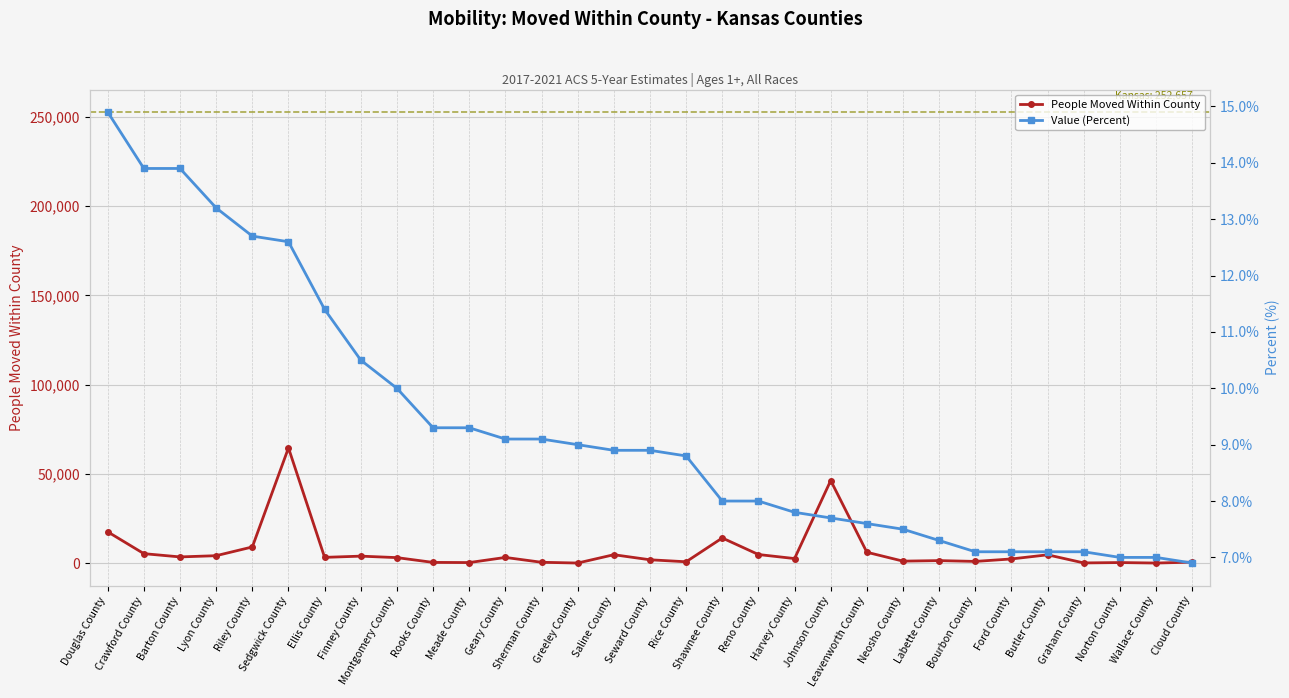

Which category has the lowest value across all series?

Cloud County